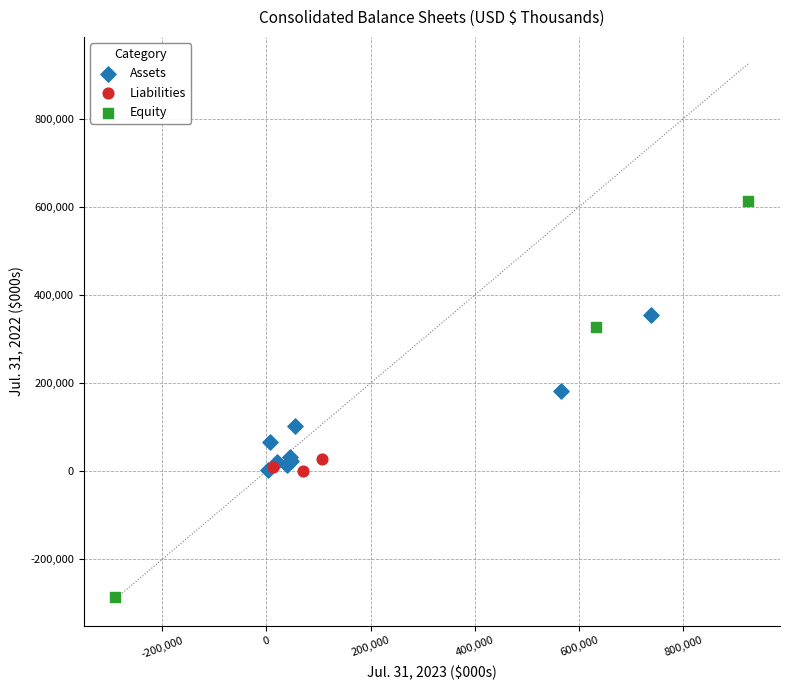

Which series has the largest Y range (max minus min)?

Equity